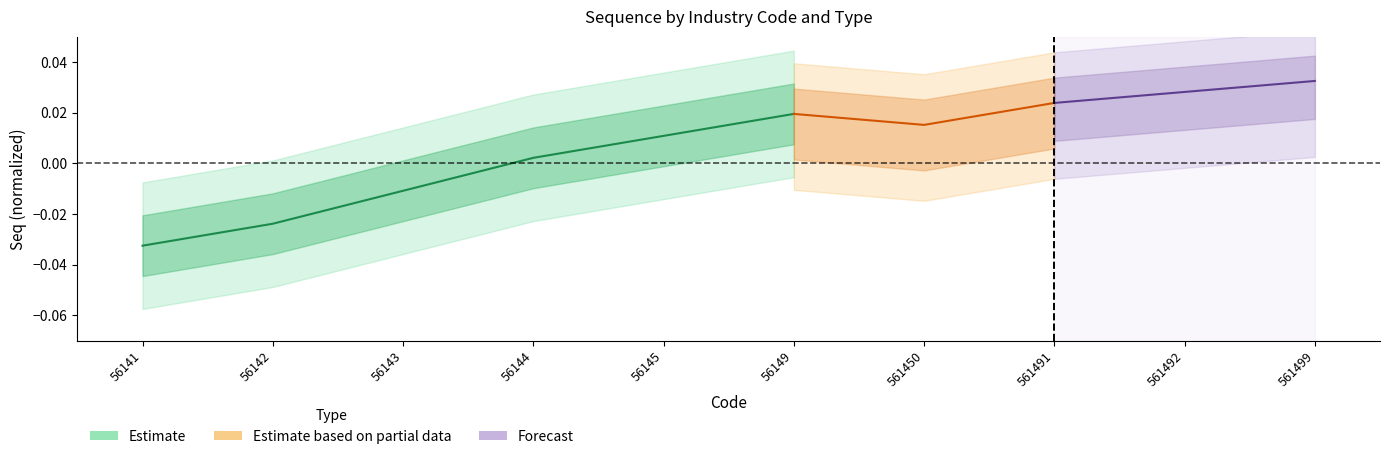

At which label is the value closest to 0?

56144